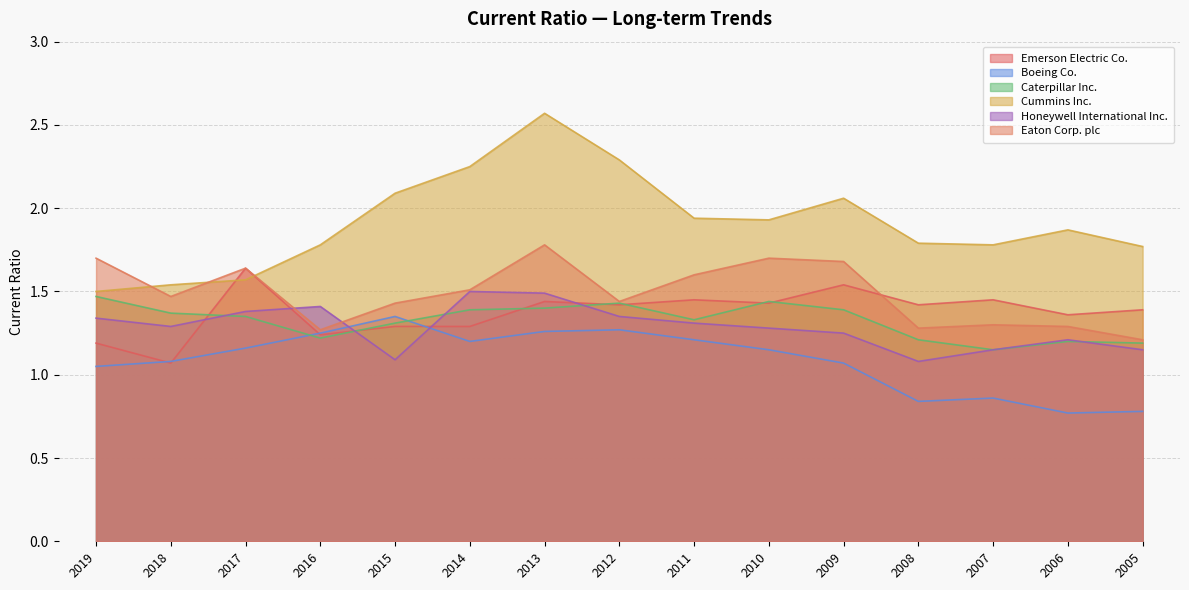

The Emerson Electric Co. series shows 1.4 at 2006. True or false?

True